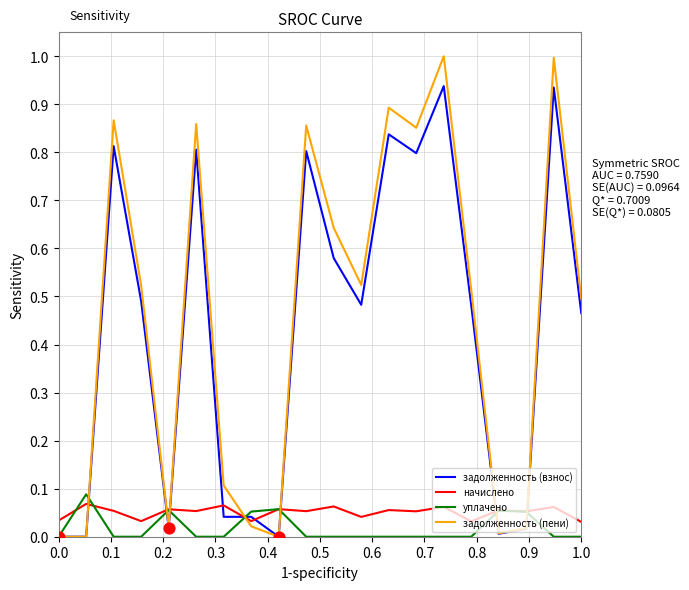

Which series has the widest spread of values?

задолженность (пени)